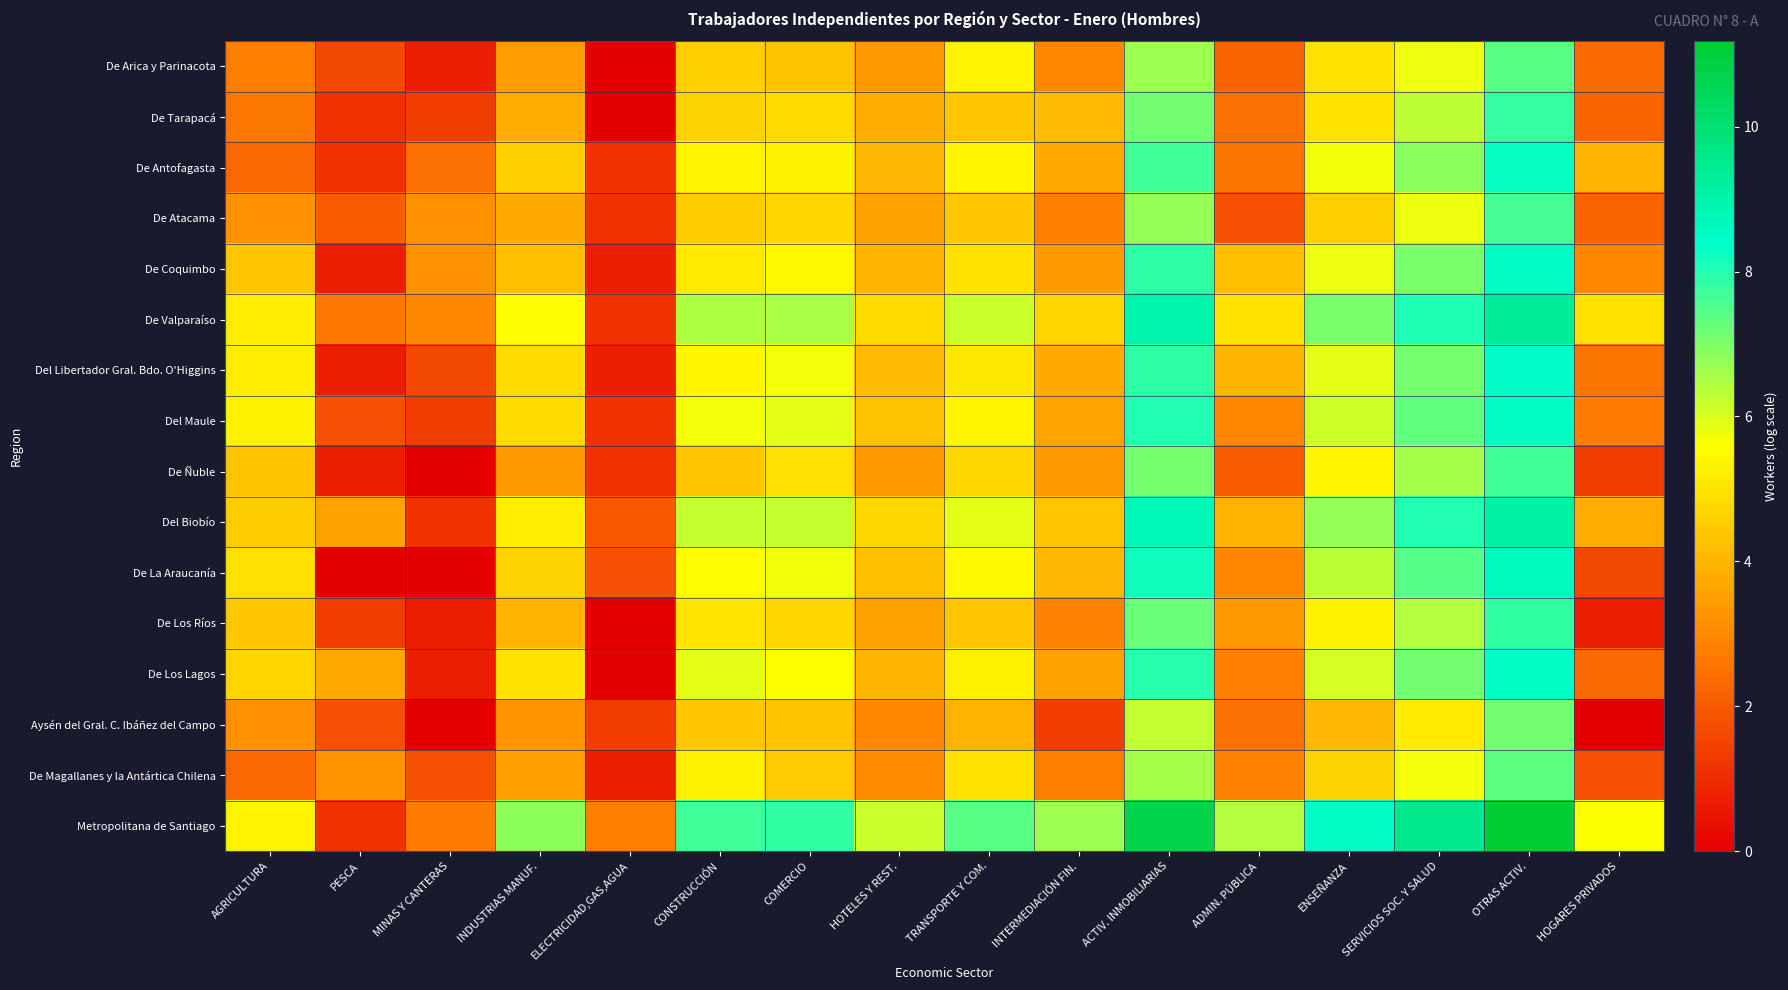

Reading left to right, list all the values displayed in this chart.

De Arica y Parinacota: AGRICULTURA=2.8	PESCA=1.6	MINAS Y CANTERAS=0.7	INDUSTRIAS MANUF.=3.4	ELECTRICIDAD,GAS,AGUA=0.0	CONSTRUCCIÓN=4.6	COMERCIO=4.3	HOTELES Y REST.=3.4	TRANSPORTE Y COM.=5.4	INTERMEDIACIÓN FIN.=3.0	ACTIV. INMOBILIARIAS=6.7	ADMIN. PÚBLICA=2.2	ENSEÑANZA=5.0	SERVICIOS SOC. Y SALUD=5.8	OTRAS ACTIV.=7.4	HOGARES PRIVADOS=2.4
De Tarapacá: AGRICULTURA=2.6	PESCA=1.1	MINAS Y CANTERAS=1.4	INDUSTRIAS MANUF.=3.8	ELECTRICIDAD,GAS,AGUA=0.0	CONSTRUCCIÓN=4.7	COMERCIO=4.8	HOTELES Y REST.=3.8	TRANSPORTE Y COM.=4.3	INTERMEDIACIÓN FIN.=4.1	ACTIV. INMOBILIARIAS=7.1	ADMIN. PÚBLICA=2.5	ENSEÑANZA=5.0	SERVICIOS SOC. Y SALUD=6.3	OTRAS ACTIV.=7.8	HOGARES PRIVADOS=2.2
De Antofagasta: AGRICULTURA=2.3	PESCA=1.1	MINAS Y CANTERAS=2.5	INDUSTRIAS MANUF.=4.5	ELECTRICIDAD,GAS,AGUA=1.1	CONSTRUCCIÓN=5.4	COMERCIO=5.3	HOTELES Y REST.=4.0	TRANSPORTE Y COM.=5.4	INTERMEDIACIÓN FIN.=3.7	ACTIV. INMOBILIARIAS=7.7	ADMIN. PÚBLICA=2.6	ENSEÑANZA=5.7	SERVICIOS SOC. Y SALUD=6.9	OTRAS ACTIV.=8.3	HOGARES PRIVADOS=4.0
De Atacama: AGRICULTURA=3.2	PESCA=2.1	MINAS Y CANTERAS=3.2	INDUSTRIAS MANUF.=3.7	ELECTRICIDAD,GAS,AGUA=1.1	CONSTRUCCIÓN=4.5	COMERCIO=4.7	HOTELES Y REST.=3.6	TRANSPORTE Y COM.=4.4	INTERMEDIACIÓN FIN.=2.8	ACTIV. INMOBILIARIAS=6.8	ADMIN. PÚBLICA=1.8	ENSEÑANZA=4.5	SERVICIOS SOC. Y SALUD=5.8	OTRAS ACTIV.=7.6	HOGARES PRIVADOS=2.2
De Coquimbo: AGRICULTURA=4.3	PESCA=0.7	MINAS Y CANTERAS=3.2	INDUSTRIAS MANUF.=4.2	ELECTRICIDAD,GAS,AGUA=0.7	CONSTRUCCIÓN=5.1	COMERCIO=5.4	HOTELES Y REST.=4.0	TRANSPORTE Y COM.=4.9	INTERMEDIACIÓN FIN.=3.4	ACTIV. INMOBILIARIAS=7.9	ADMIN. PÚBLICA=4.2	ENSEÑANZA=5.8	SERVICIOS SOC. Y SALUD=7.0	OTRAS ACTIV.=8.5	HOGARES PRIVADOS=2.9
De Valparaíso: AGRICULTURA=5.2	PESCA=2.6	MINAS Y CANTERAS=3.0	INDUSTRIAS MANUF.=5.5	ELECTRICIDAD,GAS,AGUA=1.1	CONSTRUCCIÓN=6.5	COMERCIO=6.5	HOTELES Y REST.=4.8	TRANSPORTE Y COM.=6.2	INTERMEDIACIÓN FIN.=4.7	ACTIV. INMOBILIARIAS=9.0	ADMIN. PÚBLICA=5.0	ENSEÑANZA=7.1	SERVICIOS SOC. Y SALUD=8.1	OTRAS ACTIV.=9.3	HOGARES PRIVADOS=5.0
Del Libertador Gral. Bdo. O'Higgins: AGRICULTURA=5.2	PESCA=0.7	MINAS Y CANTERAS=1.6	INDUSTRIAS MANUF.=4.8	ELECTRICIDAD,GAS,AGUA=0.7	CONSTRUCCIÓN=5.4	COMERCIO=5.7	HOTELES Y REST.=4.1	TRANSPORTE Y COM.=5.1	INTERMEDIACIÓN FIN.=3.7	ACTIV. INMOBILIARIAS=7.9	ADMIN. PÚBLICA=4.0	ENSEÑANZA=5.9	SERVICIOS SOC. Y SALUD=7.1	OTRAS ACTIV.=8.4	HOGARES PRIVADOS=2.6
Del Maule: AGRICULTURA=5.3	PESCA=1.8	MINAS Y CANTERAS=1.4	INDUSTRIAS MANUF.=4.8	ELECTRICIDAD,GAS,AGUA=1.1	CONSTRUCCIÓN=5.7	COMERCIO=5.9	HOTELES Y REST.=4.3	TRANSPORTE Y COM.=5.4	INTERMEDIACIÓN FIN.=3.6	ACTIV. INMOBILIARIAS=8.0	ADMIN. PÚBLICA=2.9	ENSEÑANZA=6.1	SERVICIOS SOC. Y SALUD=7.3	OTRAS ACTIV.=8.5	HOGARES PRIVADOS=2.7
De Ñuble: AGRICULTURA=4.3	PESCA=0.7	MINAS Y CANTERAS=0.0	INDUSTRIAS MANUF.=3.4	ELECTRICIDAD,GAS,AGUA=1.1	CONSTRUCCIÓN=4.4	COMERCIO=4.9	HOTELES Y REST.=3.4	TRANSPORTE Y COM.=4.7	INTERMEDIACIÓN FIN.=3.4	ACTIV. INMOBILIARIAS=7.1	ADMIN. PÚBLICA=2.1	ENSEÑANZA=5.4	SERVICIOS SOC. Y SALUD=6.6	OTRAS ACTIV.=7.6	HOGARES PRIVADOS=1.4
Del Biobío: AGRICULTURA=4.5	PESCA=3.6	MINAS Y CANTERAS=1.1	INDUSTRIAS MANUF.=5.2	ELECTRICIDAD,GAS,AGUA=1.9	CONSTRUCCIÓN=6.2	COMERCIO=6.2	HOTELES Y REST.=4.7	TRANSPORTE Y COM.=5.9	INTERMEDIACIÓN FIN.=4.3	ACTIV. INMOBILIARIAS=8.7	ADMIN. PÚBLICA=4.0	ENSEÑANZA=6.8	SERVICIOS SOC. Y SALUD=8.0	OTRAS ACTIV.=9.1	HOGARES PRIVADOS=3.8
De La Araucanía: AGRICULTURA=4.9	PESCA=0.0	MINAS Y CANTERAS=0.0	INDUSTRIAS MANUF.=4.6	ELECTRICIDAD,GAS,AGUA=1.8	CONSTRUCCIÓN=5.5	COMERCIO=5.7	HOTELES Y REST.=4.2	TRANSPORTE Y COM.=5.5	INTERMEDIACIÓN FIN.=4.0	ACTIV. INMOBILIARIAS=8.2	ADMIN. PÚBLICA=3.0	ENSEÑANZA=6.3	SERVICIOS SOC. Y SALUD=7.4	OTRAS ACTIV.=8.6	HOGARES PRIVADOS=1.6
De Los Ríos: AGRICULTURA=4.4	PESCA=1.4	MINAS Y CANTERAS=0.7	INDUSTRIAS MANUF.=3.9	ELECTRICIDAD,GAS,AGUA=0.0	CONSTRUCCIÓN=5.0	COMERCIO=4.7	HOTELES Y REST.=3.6	TRANSPORTE Y COM.=4.4	INTERMEDIACIÓN FIN.=2.9	ACTIV. INMOBILIARIAS=7.2	ADMIN. PÚBLICA=3.4	ENSEÑANZA=5.3	SERVICIOS SOC. Y SALUD=6.4	OTRAS ACTIV.=7.8	HOGARES PRIVADOS=0.7
De Los Lagos: AGRICULTURA=4.7	PESCA=3.7	MINAS Y CANTERAS=0.7	INDUSTRIAS MANUF.=4.9	ELECTRICIDAD,GAS,AGUA=0.0	CONSTRUCCIÓN=5.9	COMERCIO=5.6	HOTELES Y REST.=4.0	TRANSPORTE Y COM.=5.3	INTERMEDIACIÓN FIN.=3.6	ACTIV. INMOBILIARIAS=8.0	ADMIN. PÚBLICA=2.8	ENSEÑANZA=6.1	SERVICIOS SOC. Y SALUD=7.1	OTRAS ACTIV.=8.5	HOGARES PRIVADOS=2.3
Aysén del Gral. C. Ibáñez del Campo: AGRICULTURA=3.2	PESCA=1.8	MINAS Y CANTERAS=0.0	INDUSTRIAS MANUF.=3.3	ELECTRICIDAD,GAS,AGUA=1.4	CONSTRUCCIÓN=4.4	COMERCIO=4.3	HOTELES Y REST.=3.0	TRANSPORTE Y COM.=3.9	INTERMEDIACIÓN FIN.=1.4	ACTIV. INMOBILIARIAS=6.2	ADMIN. PÚBLICA=2.5	ENSEÑANZA=4.1	SERVICIOS SOC. Y SALUD=5.1	OTRAS ACTIV.=7.1	HOGARES PRIVADOS=0.0
De Magallanes y la Antártica Chilena: AGRICULTURA=2.3	PESCA=3.3	MINAS Y CANTERAS=1.8	INDUSTRIAS MANUF.=3.5	ELECTRICIDAD,GAS,AGUA=0.7	CONSTRUCCIÓN=5.3	COMERCIO=4.4	HOTELES Y REST.=3.1	TRANSPORTE Y COM.=4.9	INTERMEDIACIÓN FIN.=2.8	ACTIV. INMOBILIARIAS=6.6	ADMIN. PÚBLICA=2.9	ENSEÑANZA=4.7	SERVICIOS SOC. Y SALUD=5.7	OTRAS ACTIV.=7.4	HOGARES PRIVADOS=1.8
Metropolitana de Santiago: AGRICULTURA=5.4	PESCA=1.1	MINAS Y CANTERAS=2.7	INDUSTRIAS MANUF.=6.9	ELECTRICIDAD,GAS,AGUA=2.8	CONSTRUCCIÓN=7.7	COMERCIO=7.8	HOTELES Y REST.=6.2	TRANSPORTE Y COM.=7.4	INTERMEDIACIÓN FIN.=6.7	ACTIV. INMOBILIARIAS=10.7	ADMIN. PÚBLICA=6.5	ENSEÑANZA=8.5	SERVICIOS SOC. Y SALUD=9.6	OTRAS ACTIV.=11.2	HOGARES PRIVADOS=5.6